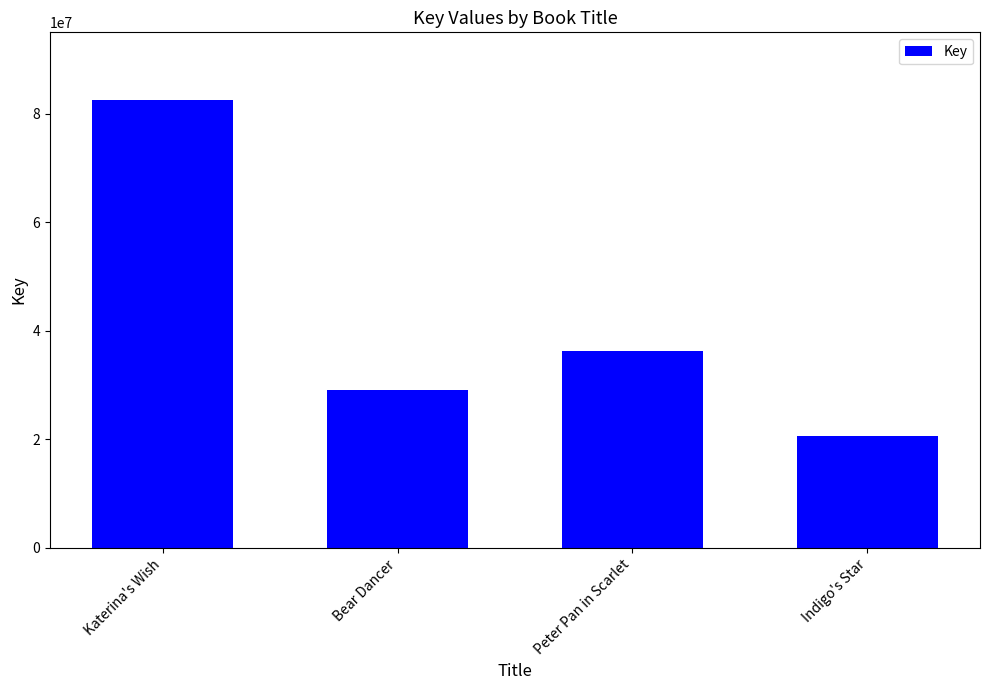

Rank the categories by value from lowest to highest.

Indigo's Star, Bear Dancer, Peter Pan in Scarlet, Katerina's Wish